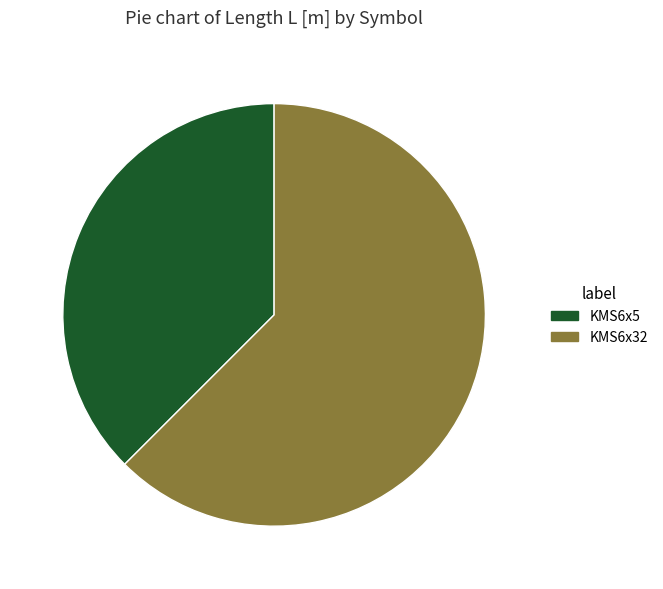

Which category has the smallest portion of the pie?

KMS6x5